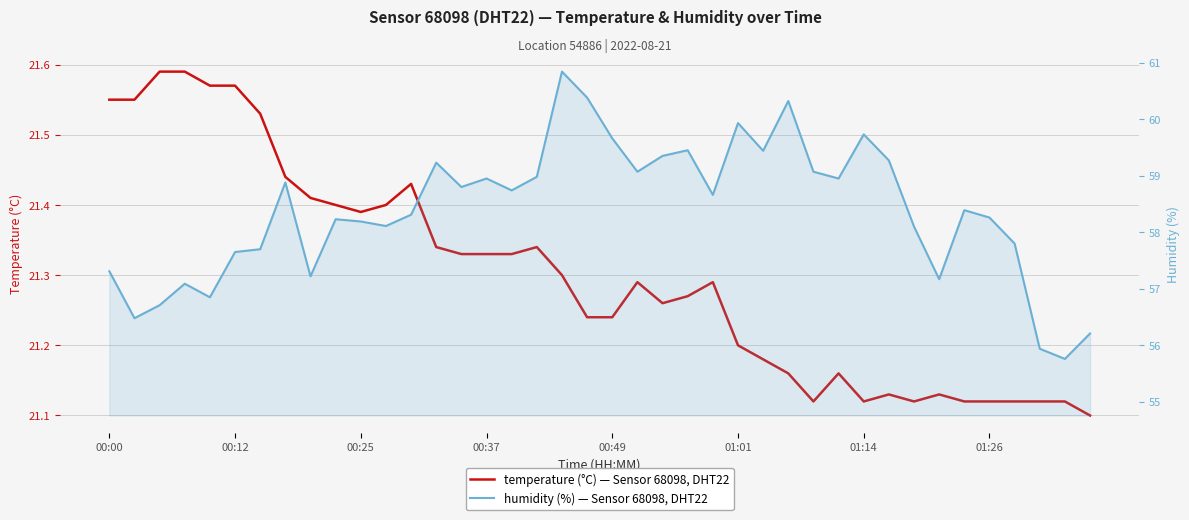

How many interior local valleys does the humidity series have?

12